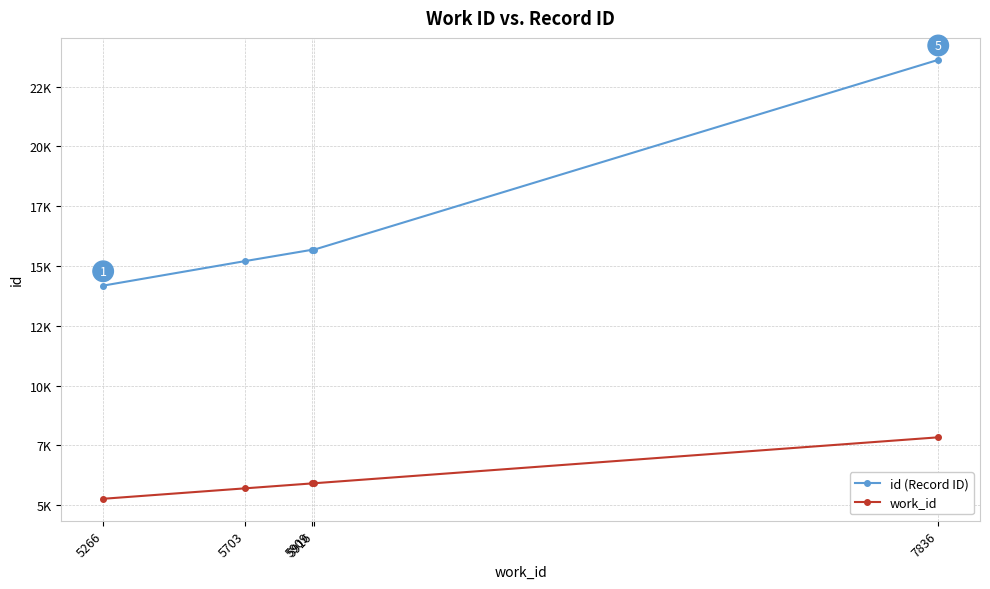

What is the lowest value of the work_id series?

5266